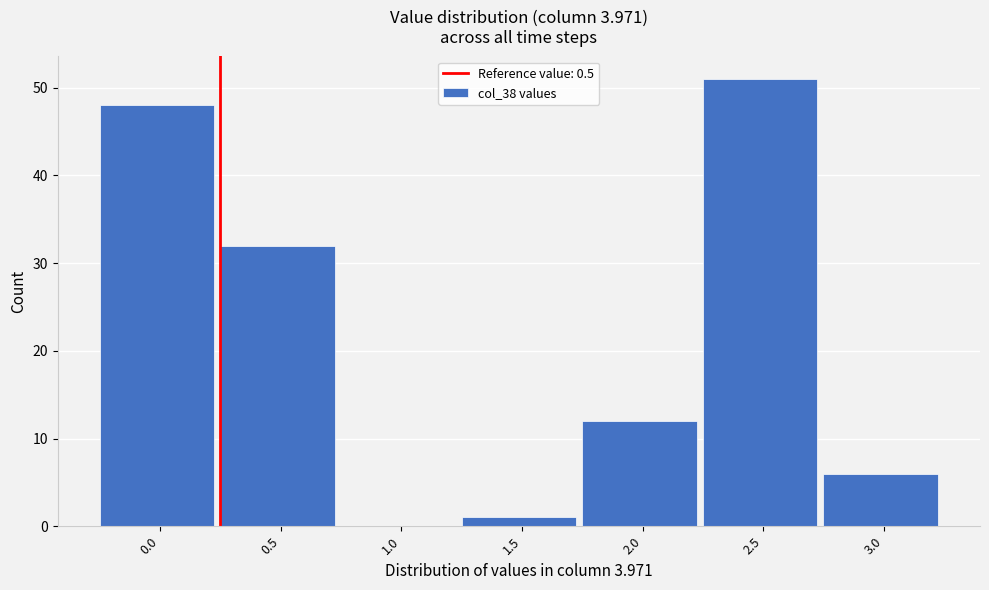

Reading right to left, transcribe all the data shown in this chart.

3.0=6	2.5=51	2.0=12	1.5=1	1.0=0	0.5=32	0.0=48